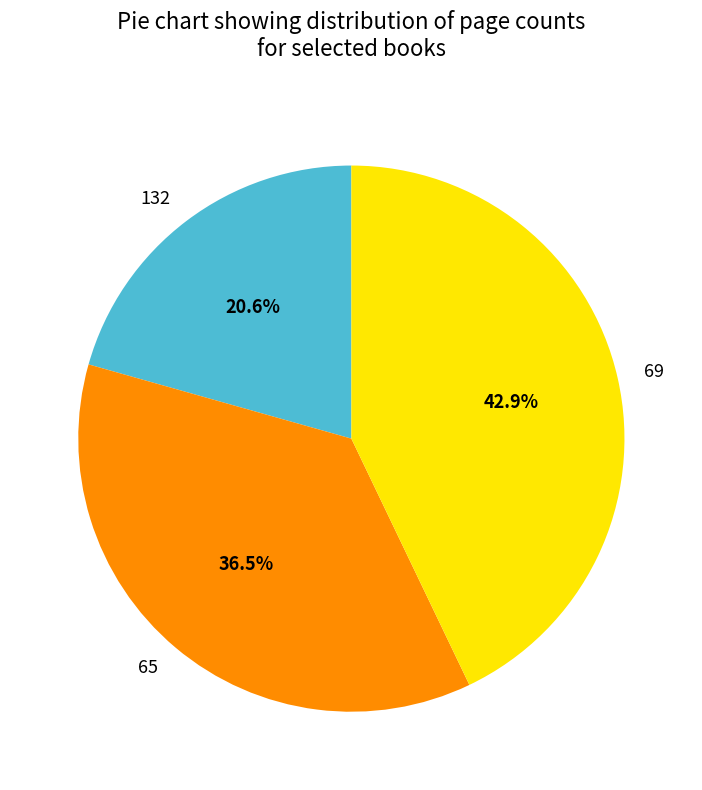

How much of the chart is everything except 132?

79.4%